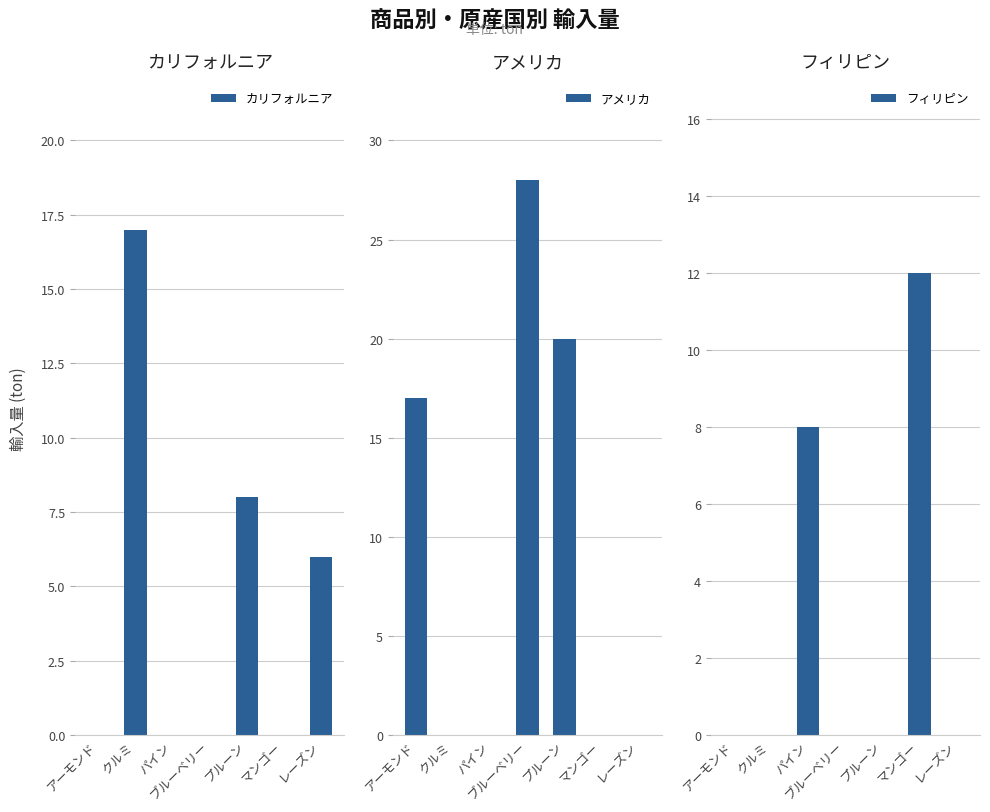

What is the label of the 6th bar from the right?

クルミ